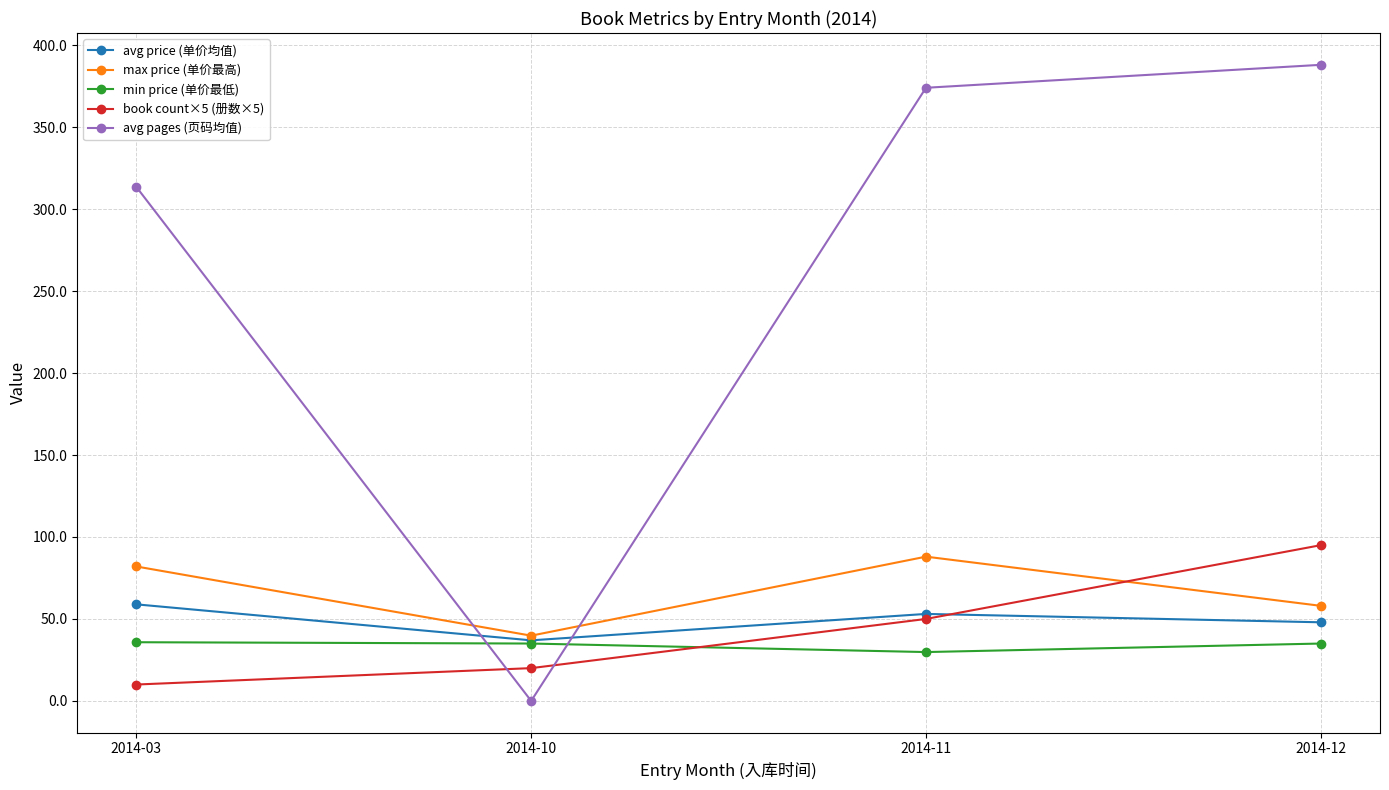

How many data points in max price (单价最高) are less than 82?

2